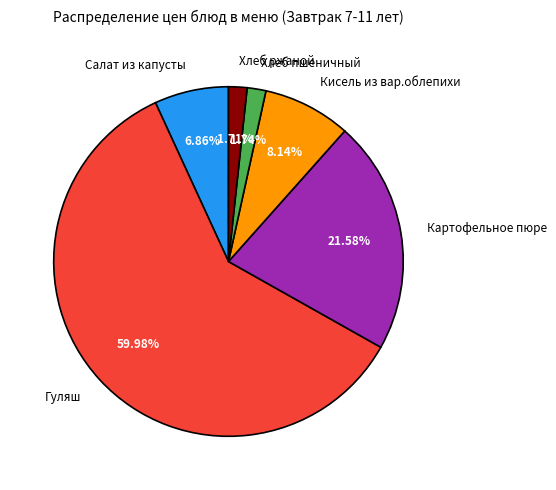

What percentage is NOT represented by Гуляш?

40.0%